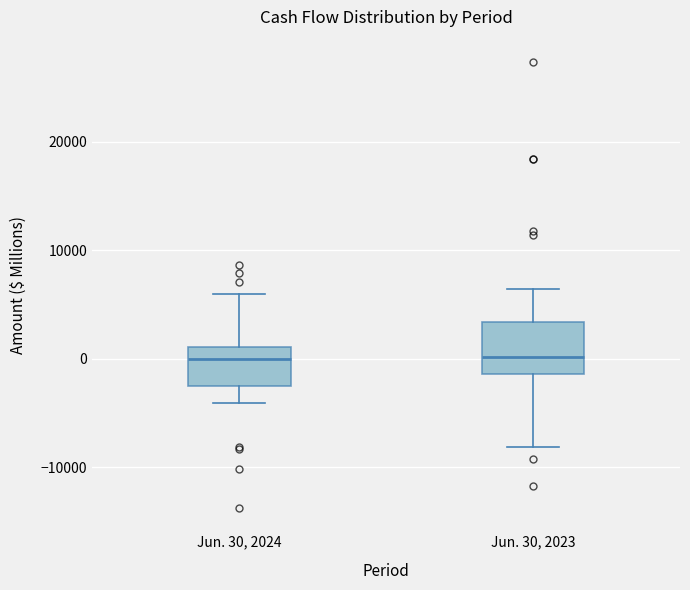

Reading left to right, read every box against the y-axis: the position of its median line, the range the box covers, and the ends of its whiskers. The values are not printed on the chart, so give them approximately, as read against the axis.

Jun. 30, 2024: median 0, box -2000 to 1000, whiskers -4000 to 6000
Jun. 30, 2023: median 0, box -1000 to 3000, whiskers -8000 to 6000